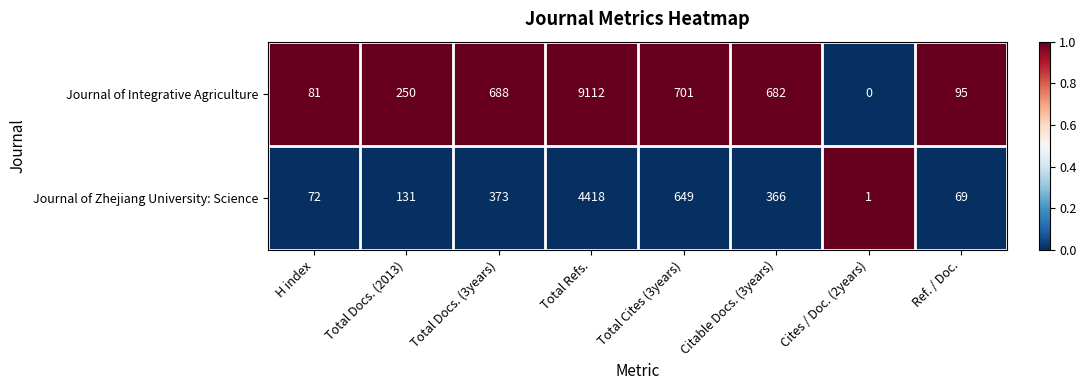

Between Citable Docs. (3years) and Ref. / Doc., which series saw the biggest shift?

Journal of Integrative Agriculture